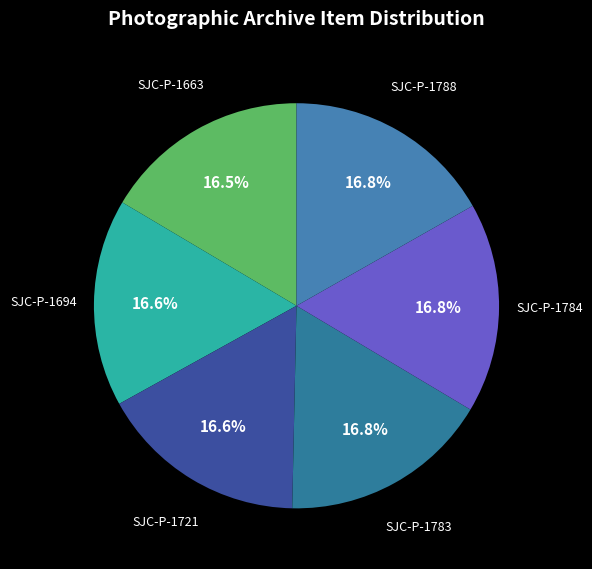

Approximately how many times larger is the value at SJC-P-1788 compared to SJC-P-1694?

1.0